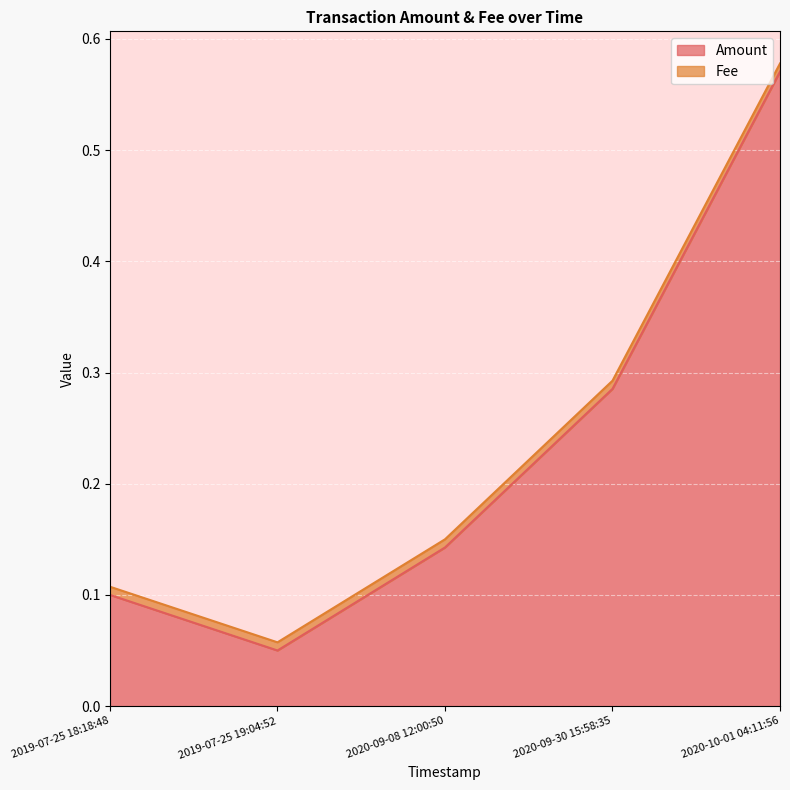

At which category is the sum across all series the highest?

2020-10-01 04:11:56